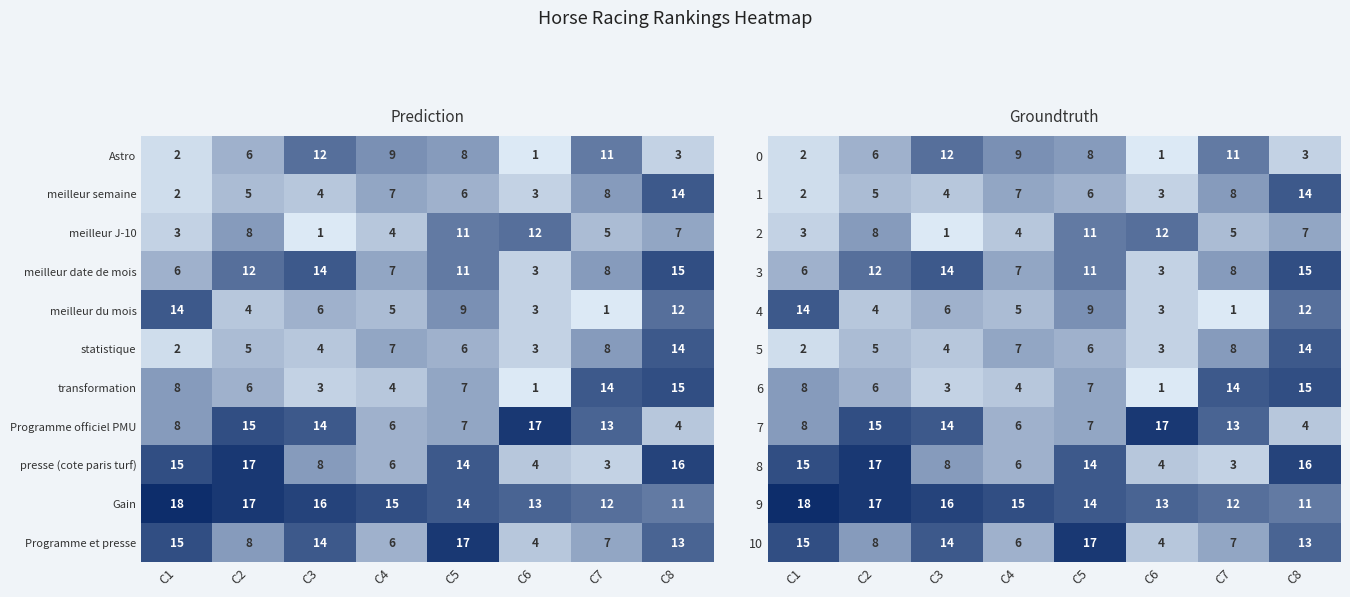

True or false: meilleur date de mois has a value of 24 at C3.

False